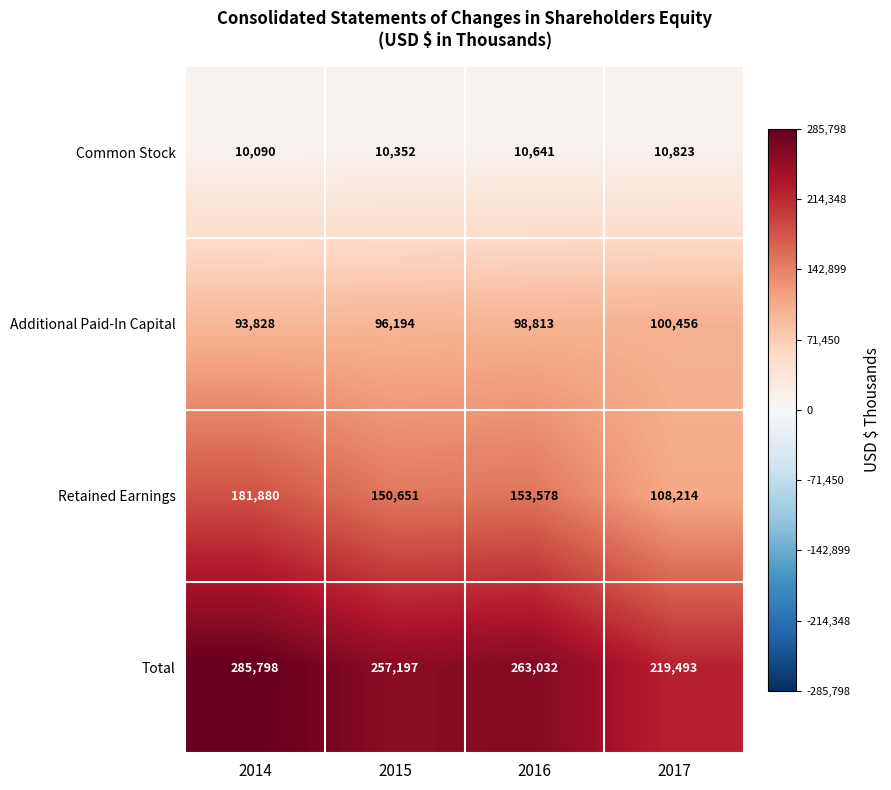

Count the number of data series in this chart.

4